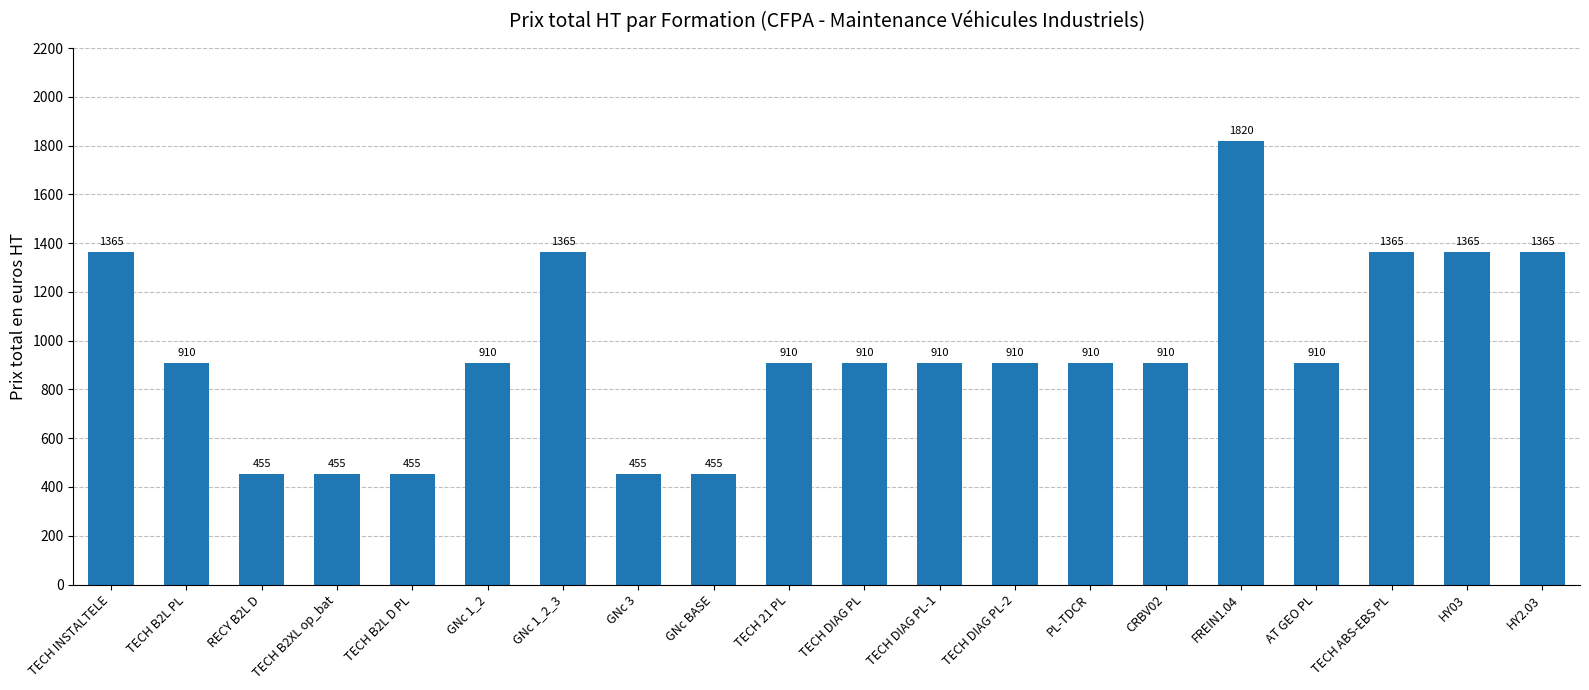

What is the minimum value shown in the chart?

455